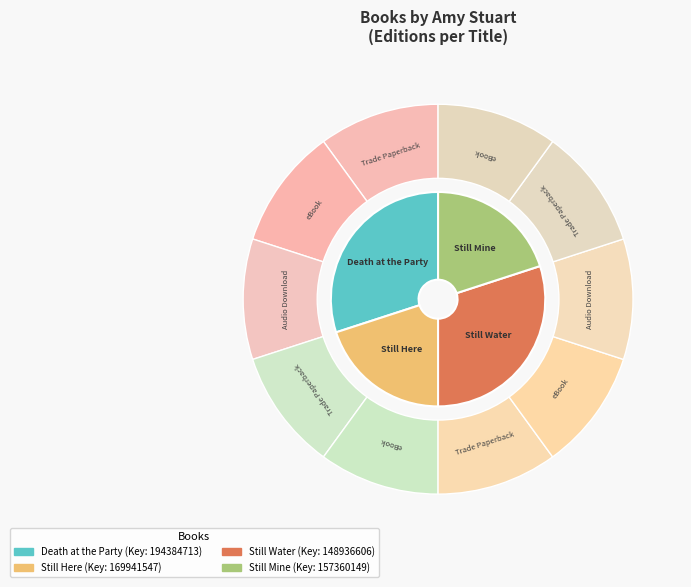

Does any single category account for the majority?

No